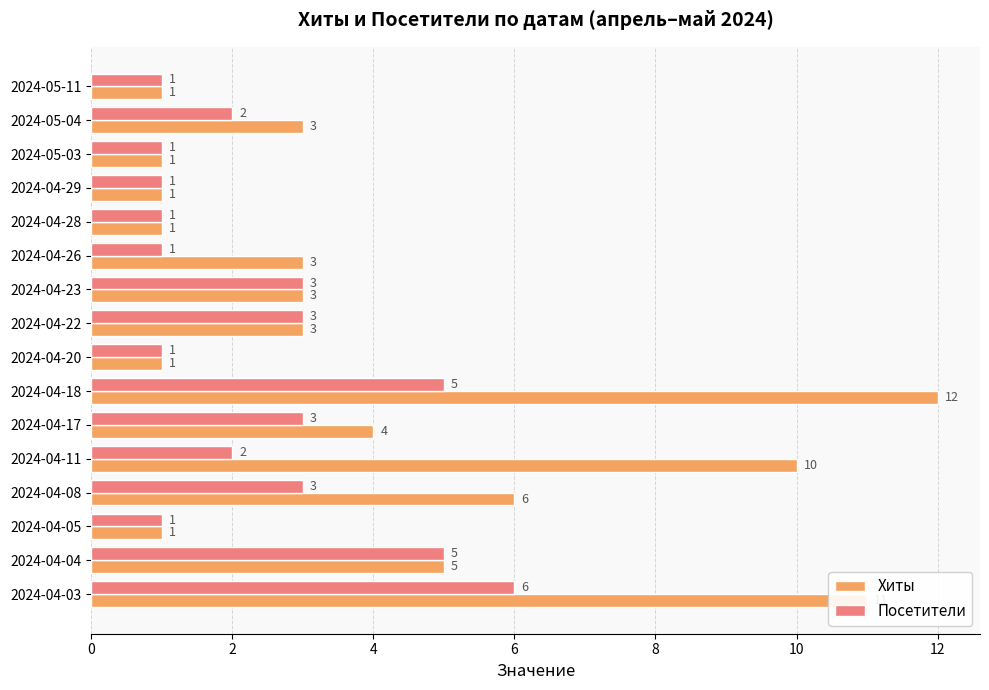

Which series has the widest spread of values?

Хиты